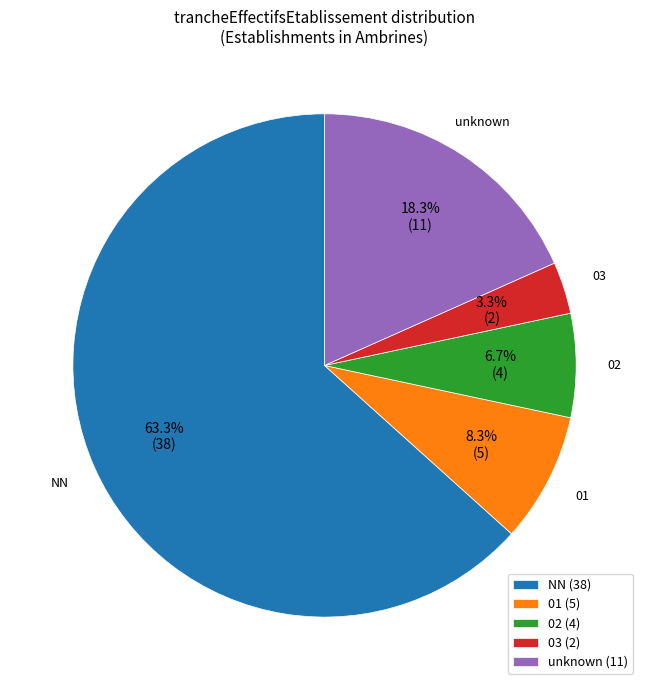

Does any single category account for the majority?

Yes